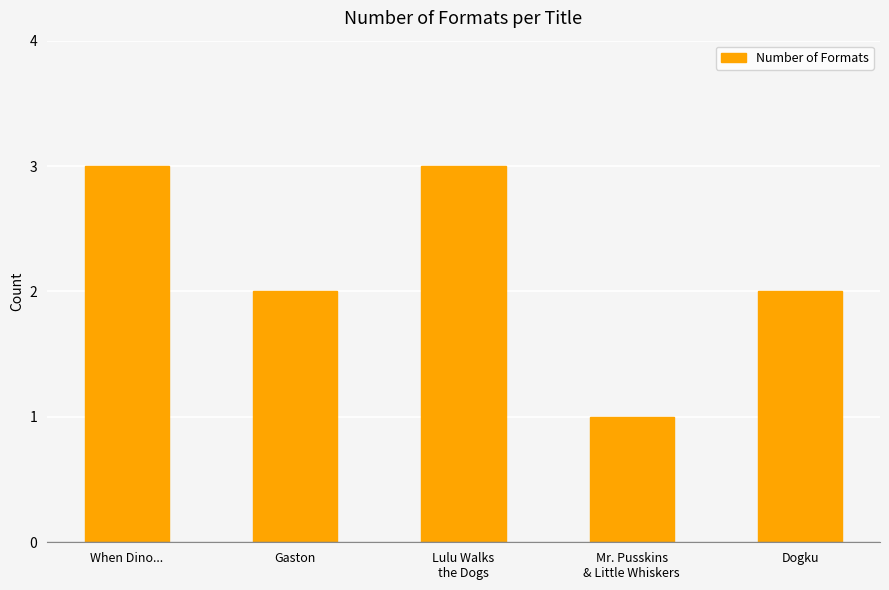

What is the label of the 1st bar from the right?

Dogku